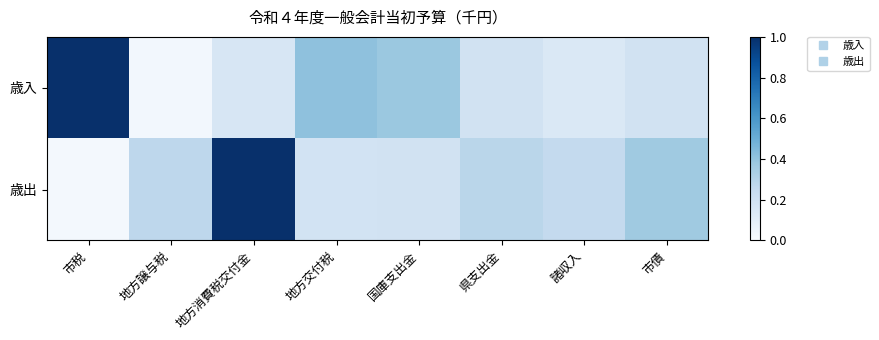

Count the number of data series in this chart.

2